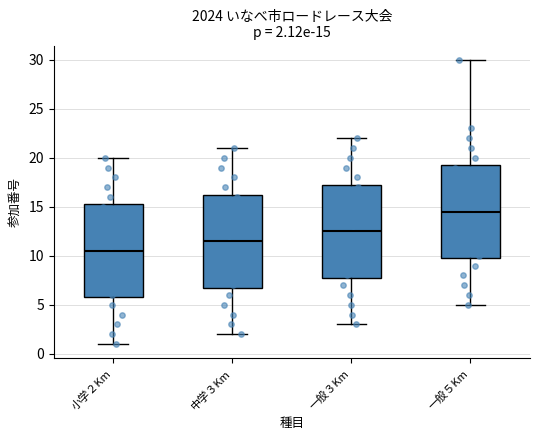

Which box has the highest median line?

一般５Km